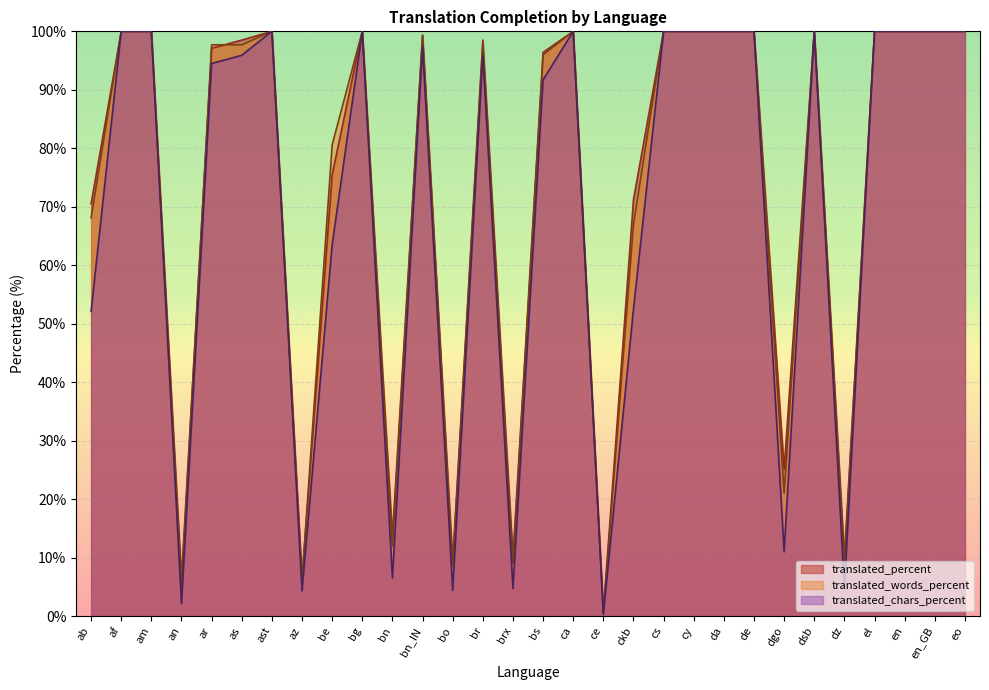

Where does the translated_percent series first go above 99?

af